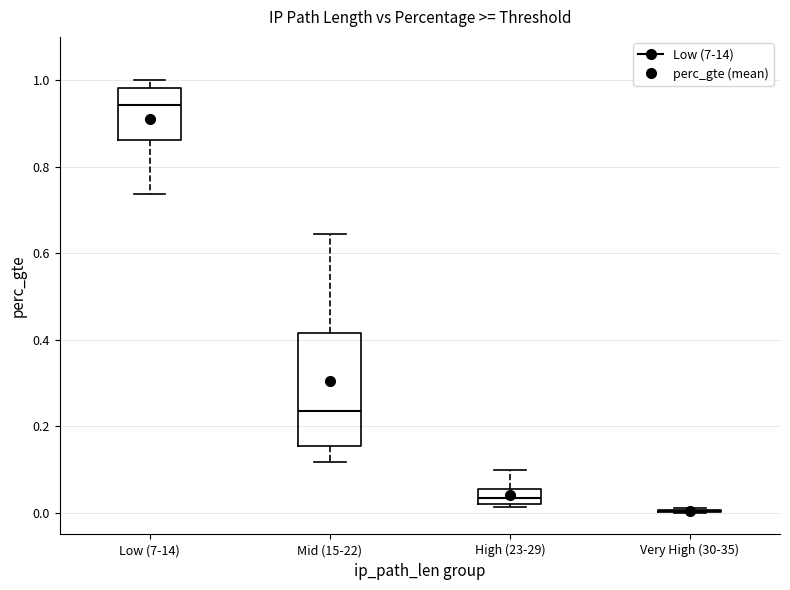

Reading left to right, transcribe this box plot: for each box, give where its median line is, the range the box spans, and where its two whiskers end, as read against the y-axis. The values are not printed on the chart, so give them approximately, as read against the axis.

Low (7-14): median 0.94, box 0.86 to 0.98, whiskers 0.74 to 1.00
Mid (15-22): median 0.24, box 0.16 to 0.42, whiskers 0.12 to 0.64
High (23-29): median 0.04, box 0.02 to 0.06, whiskers 0.02 (just below the box's lower edge) to 0.10
Very High (30-35): box collapsed to a line at 0.00, whiskers 0.00 to 0.02